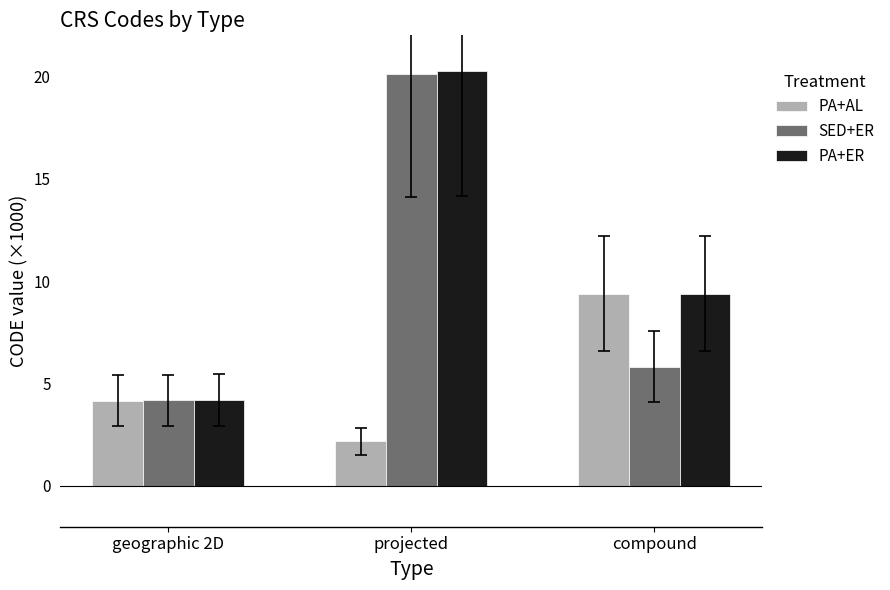

At which category does the chart reach its peak across all series?

projected